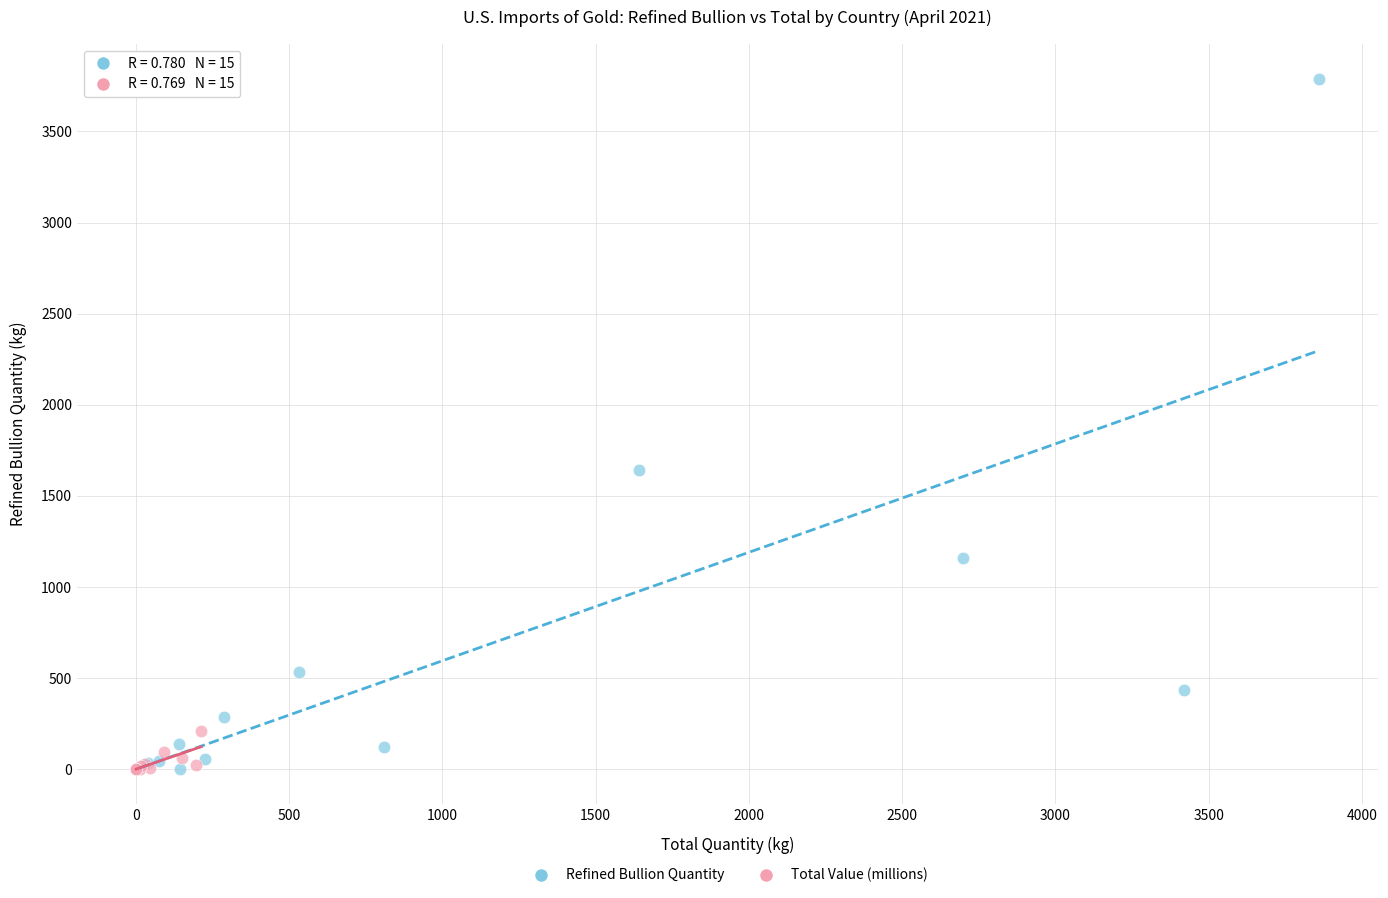

Which series has the widest spread of Y values?

Refined Bullion Quantity